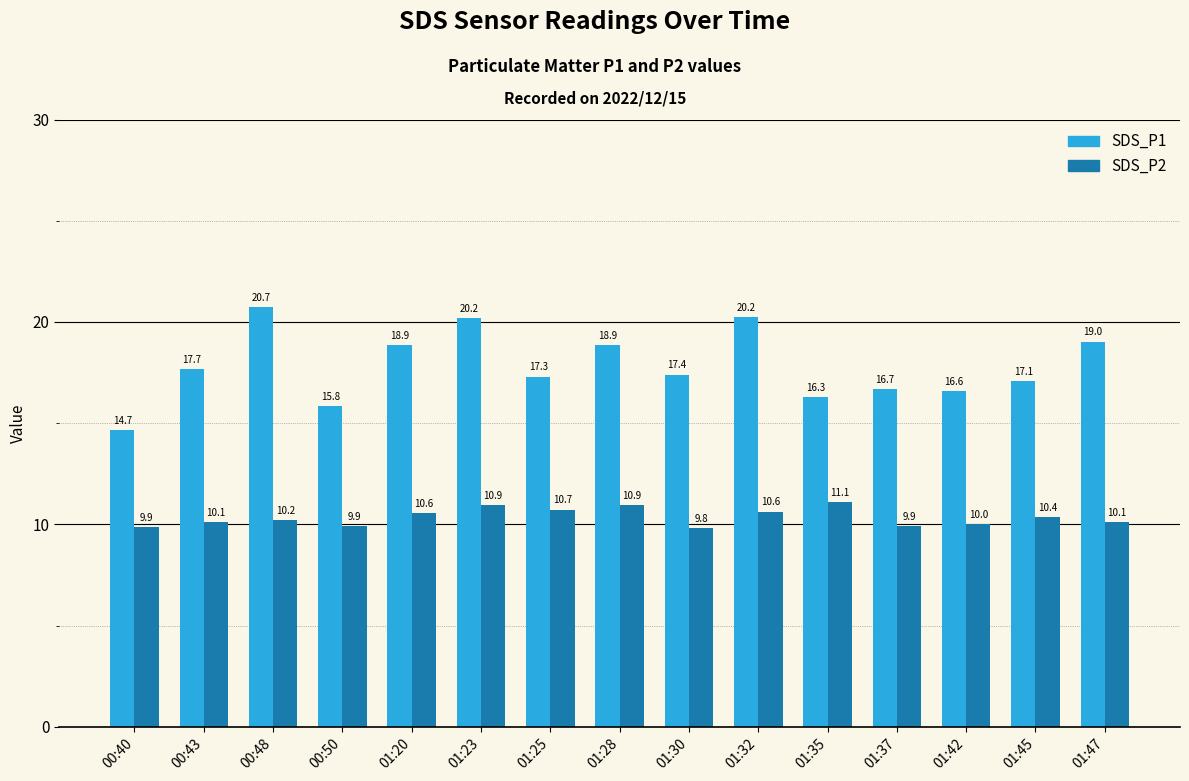

How many values in the SDS_P1 series are below 17?

5